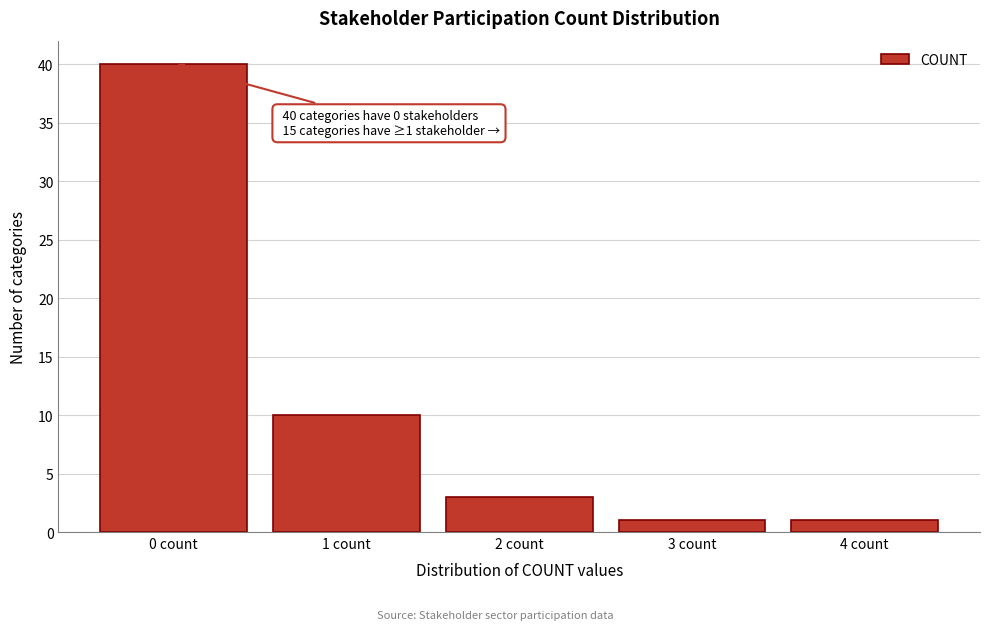

Over which range of the x-axis is the bar tallest?

-0.5 to 0.5